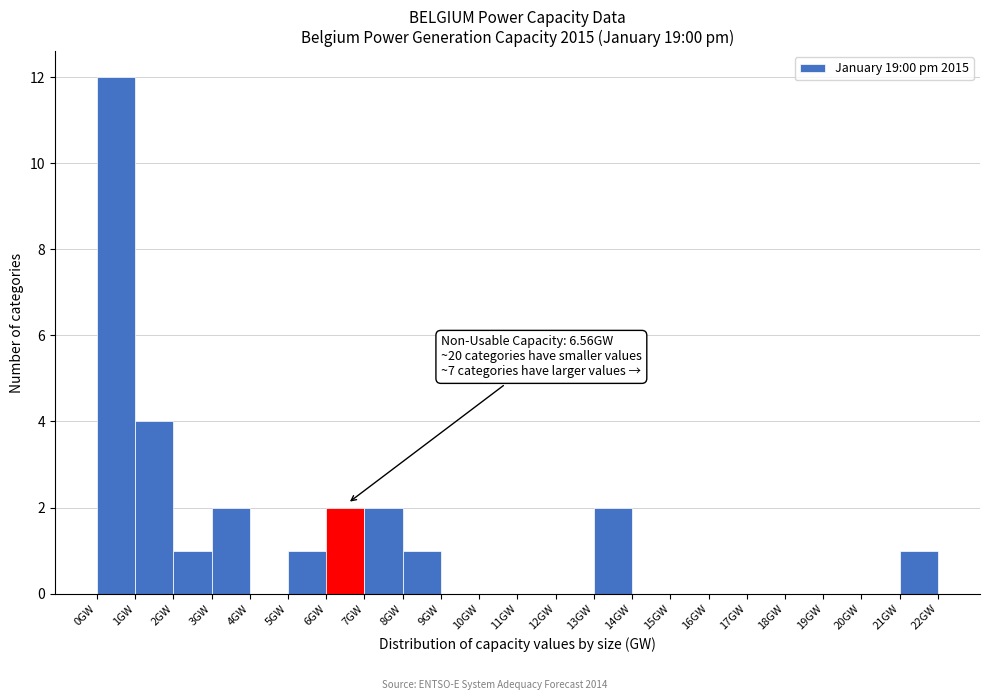

Which range on the x-axis has the tallest bar?

0 to 1